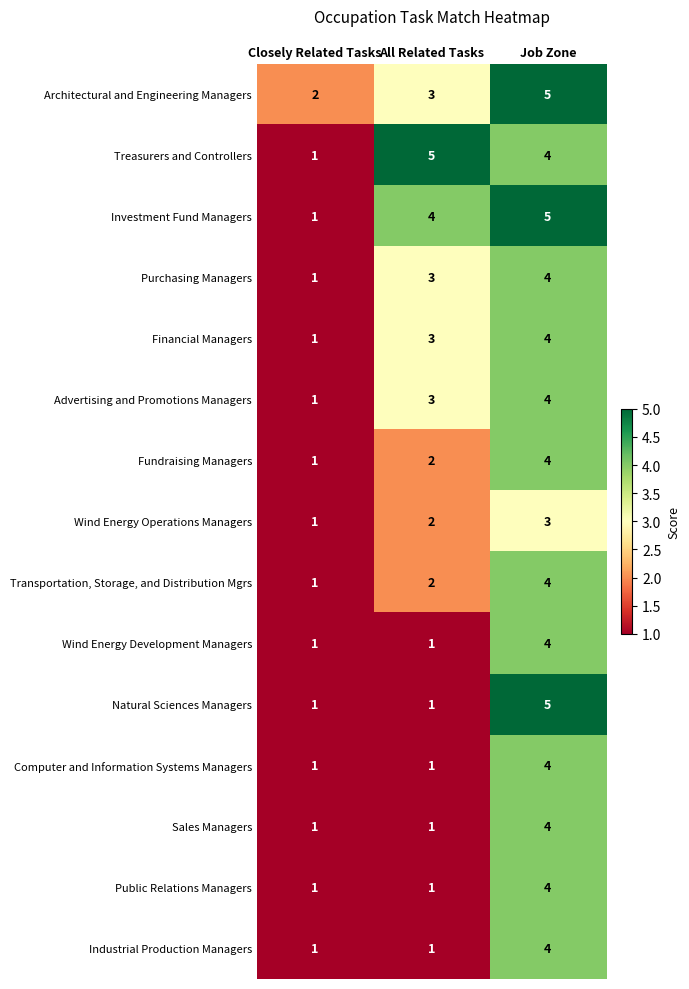

The value of Advertising and Promotions Managers at Closely Related Tasks is 1. True or false?

True